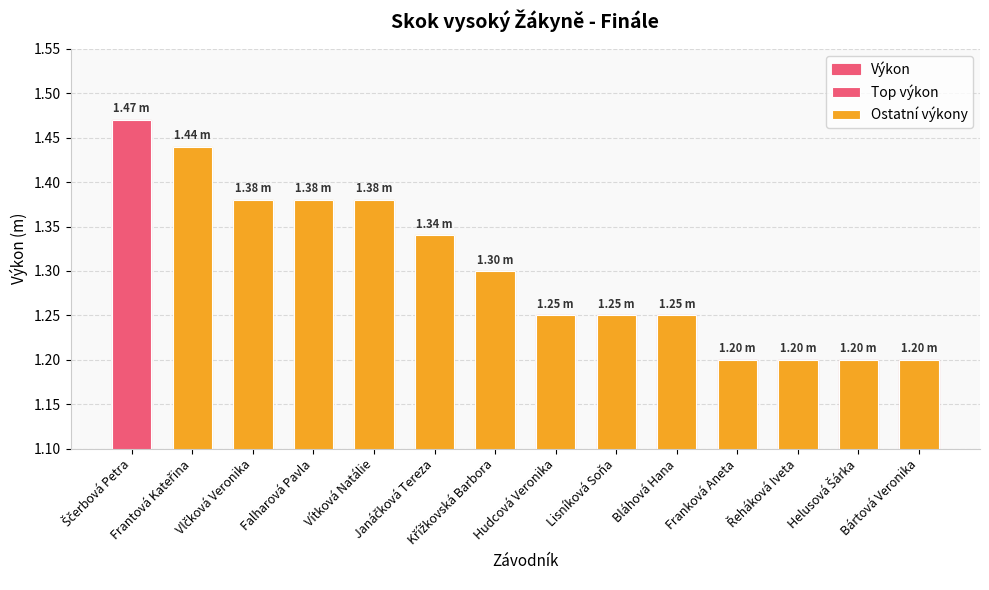

Reading left to right, extract all data points from this chart.

1.5	1.4	1.4	1.4	1.4	1.3	1.3	1.2	1.2	1.2	1.2	1.2	1.2	1.2